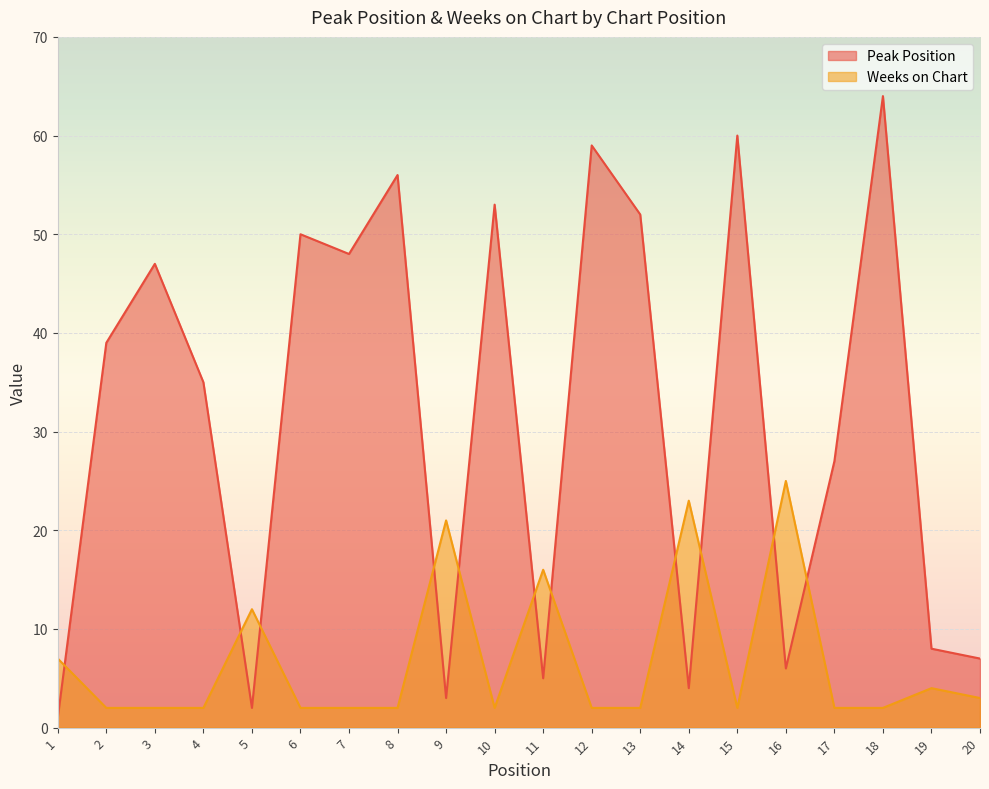

How many lines are shown in the chart?

2